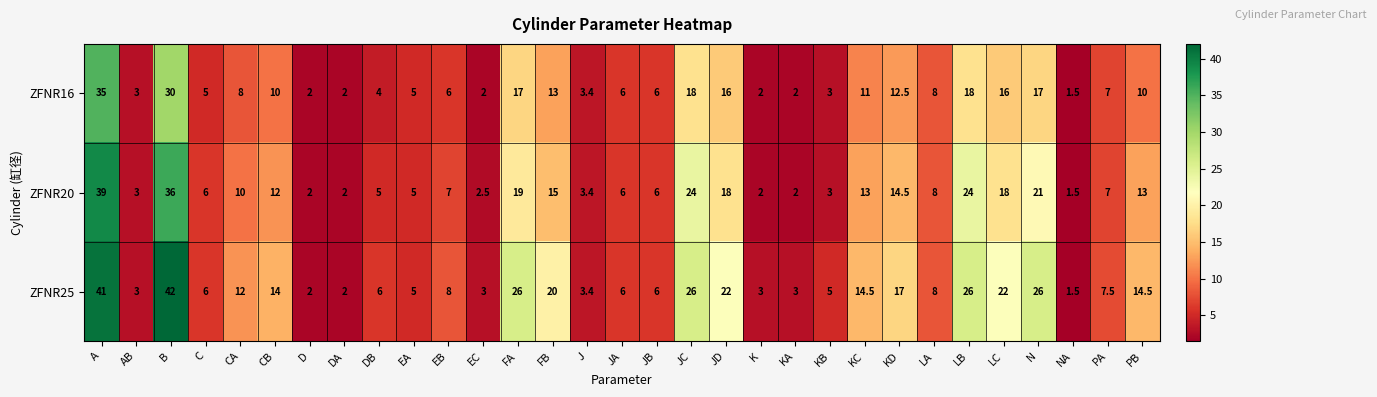

What is the total value across all series at JD?

56.0